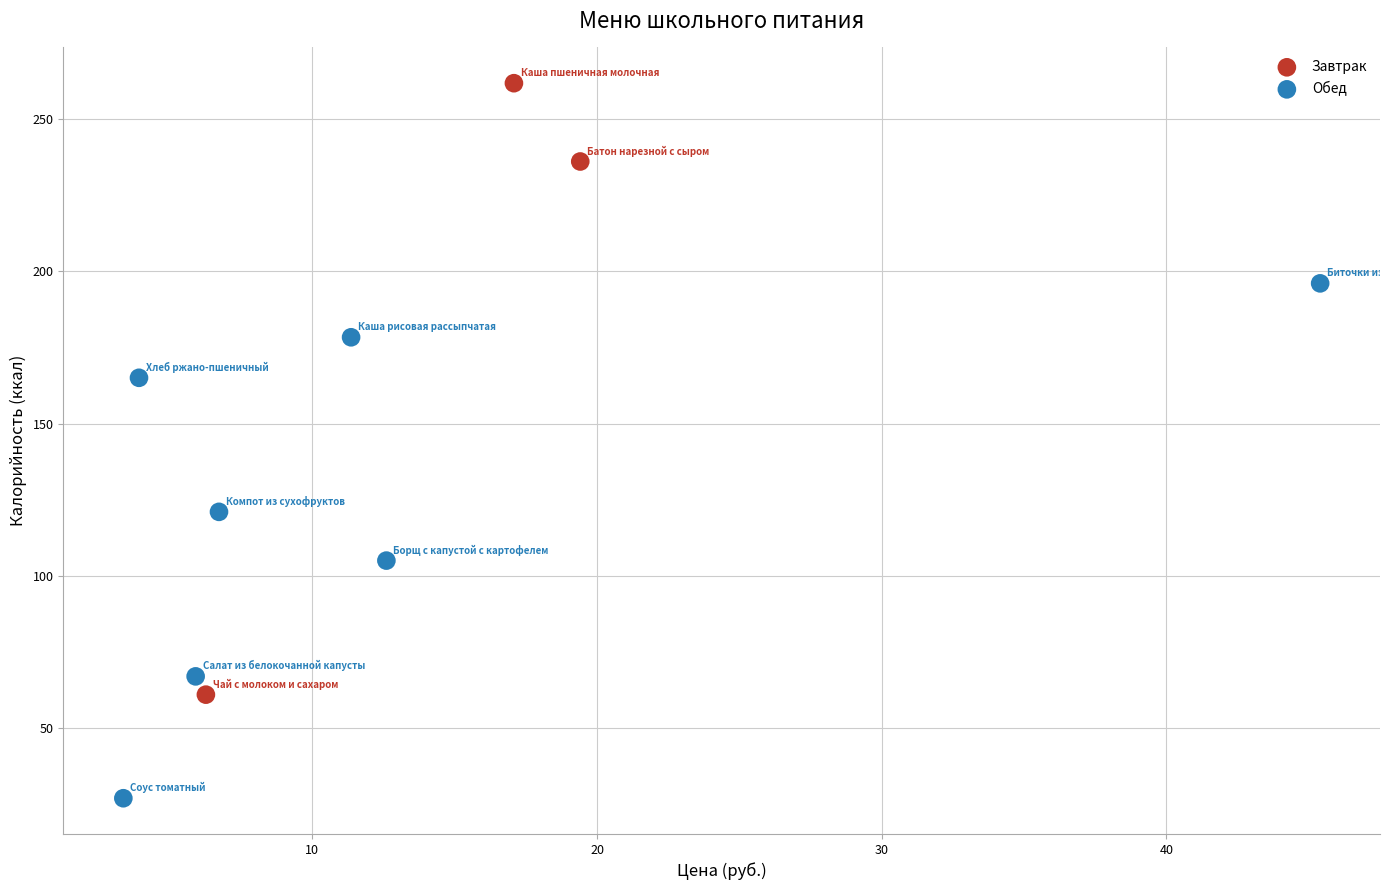

What are all the series names shown in the legend?

Завтрак, Обед